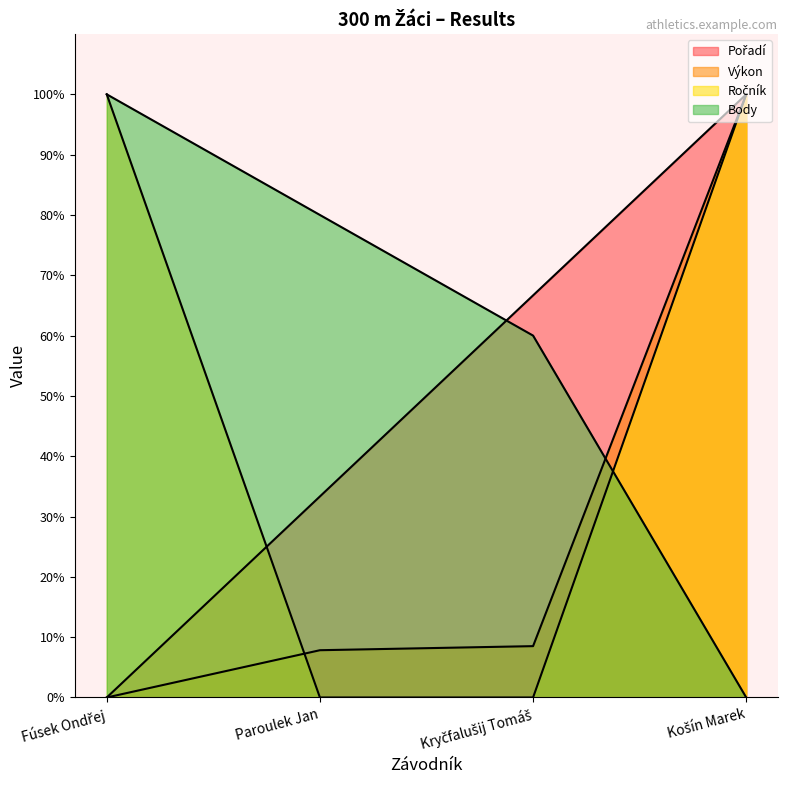

What is the total value across all series at Košín Marek?

300.0